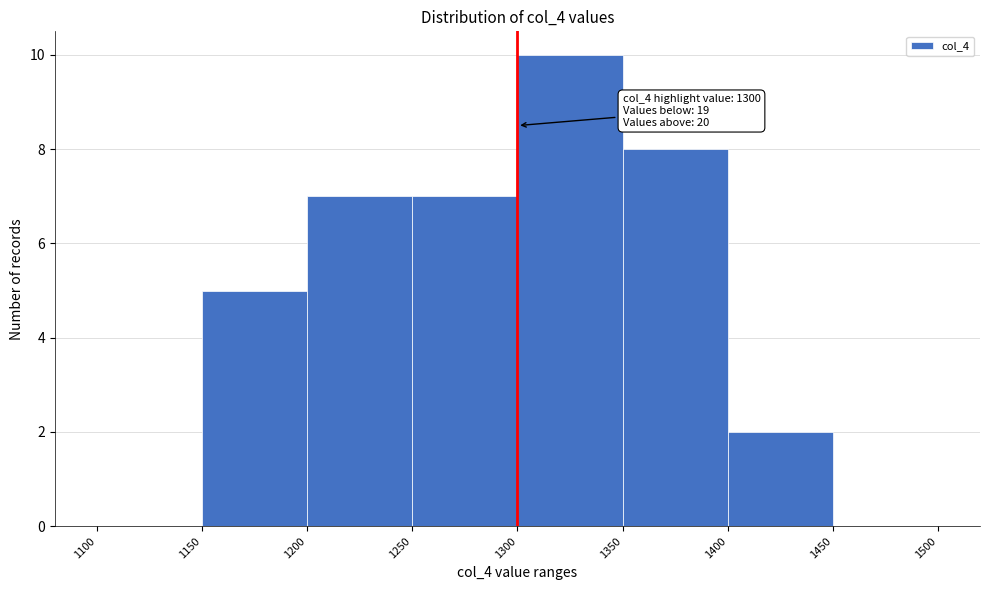

Which range on the x-axis has the tallest bar?

1300 to 1350